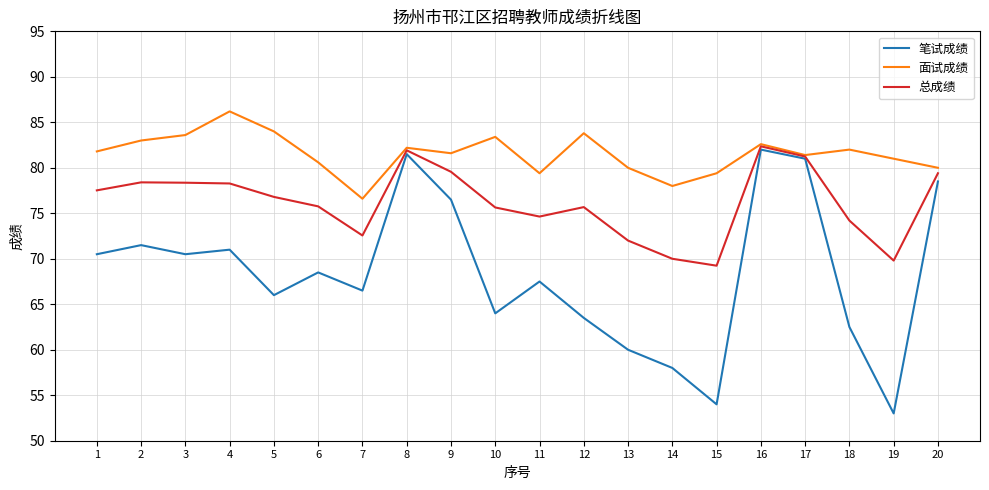

The 总成绩 series shows 31.3 at 9. True or false?

False